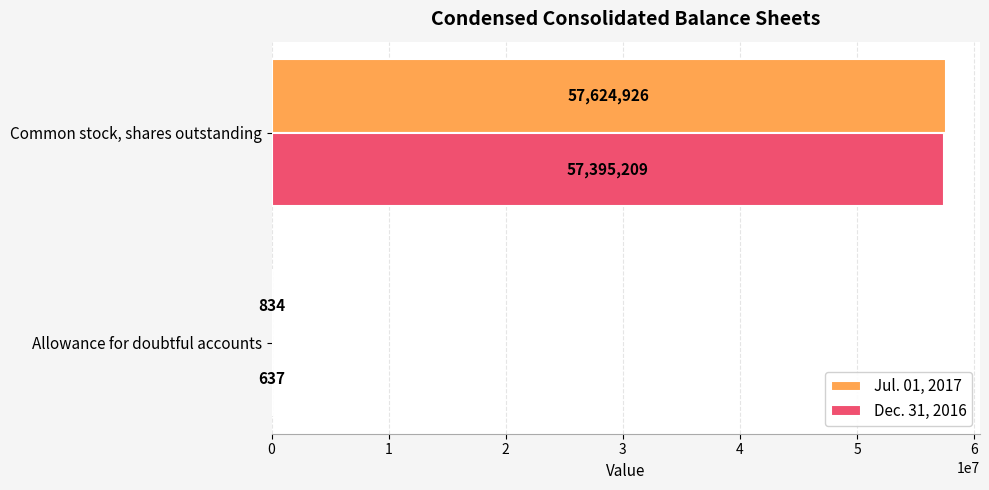

At which label does Dec. 31, 2016 reach its peak?

Common stock, shares outstanding